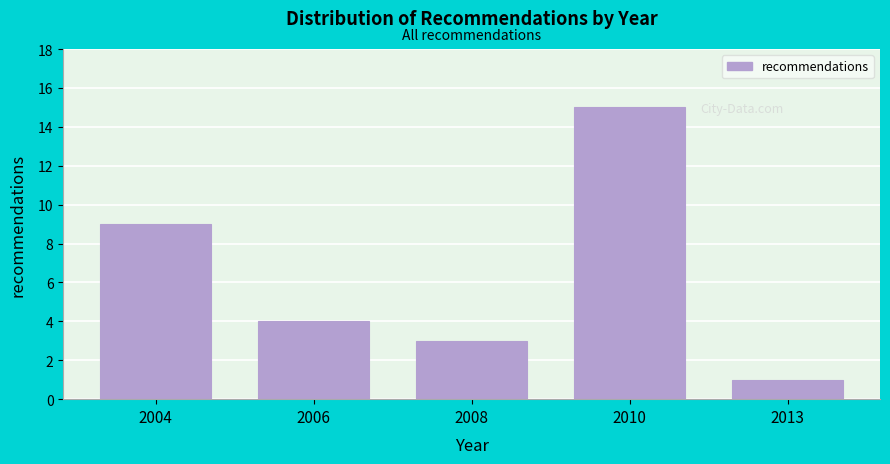

Reading left to right, what are all the values shown in this chart?

2004=9	2006=4	2008=3	2010=15	2013=1